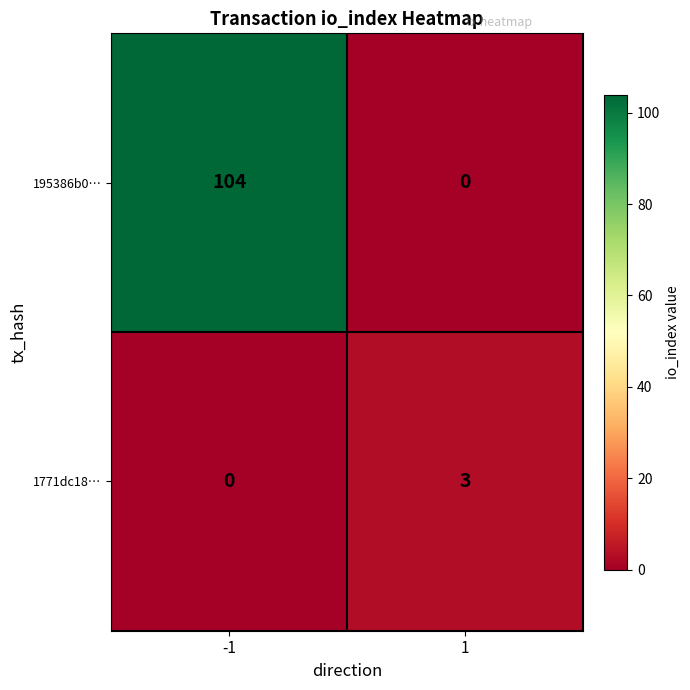

List the series in order of their overall mean, highest first.

195386b0…, 1771dc18…